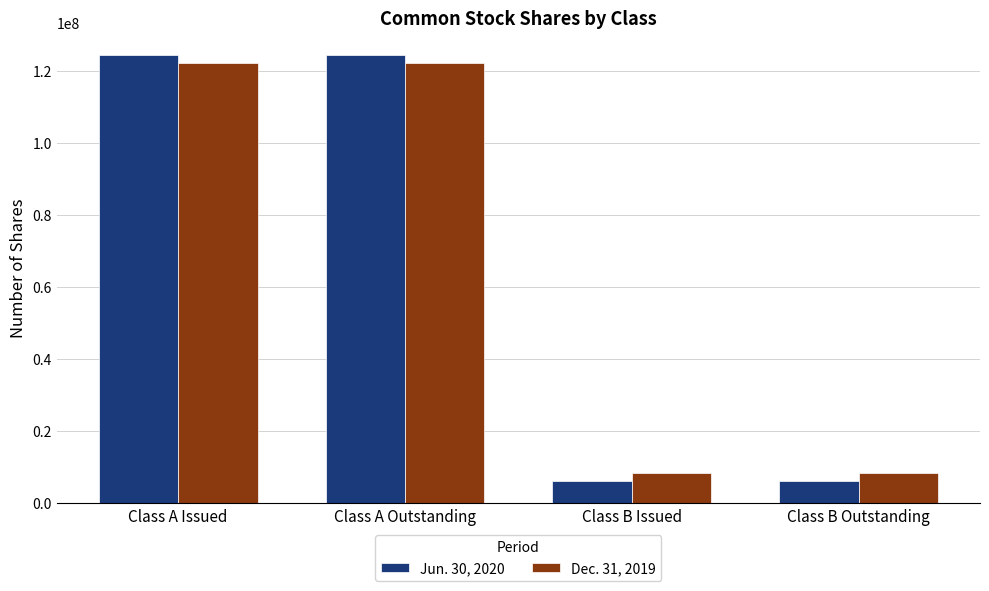

The value of Dec. 31, 2019 at Class B Issued is 4438603. True or false?

False